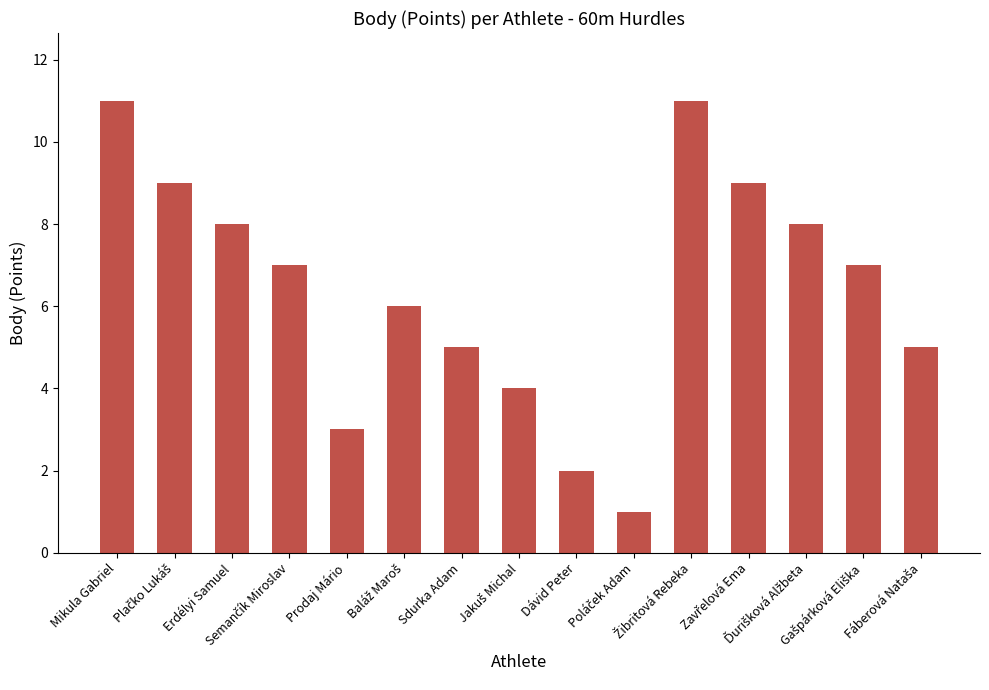

The chart shows a value of 6 at Mikula Gabriel. True or false?

False